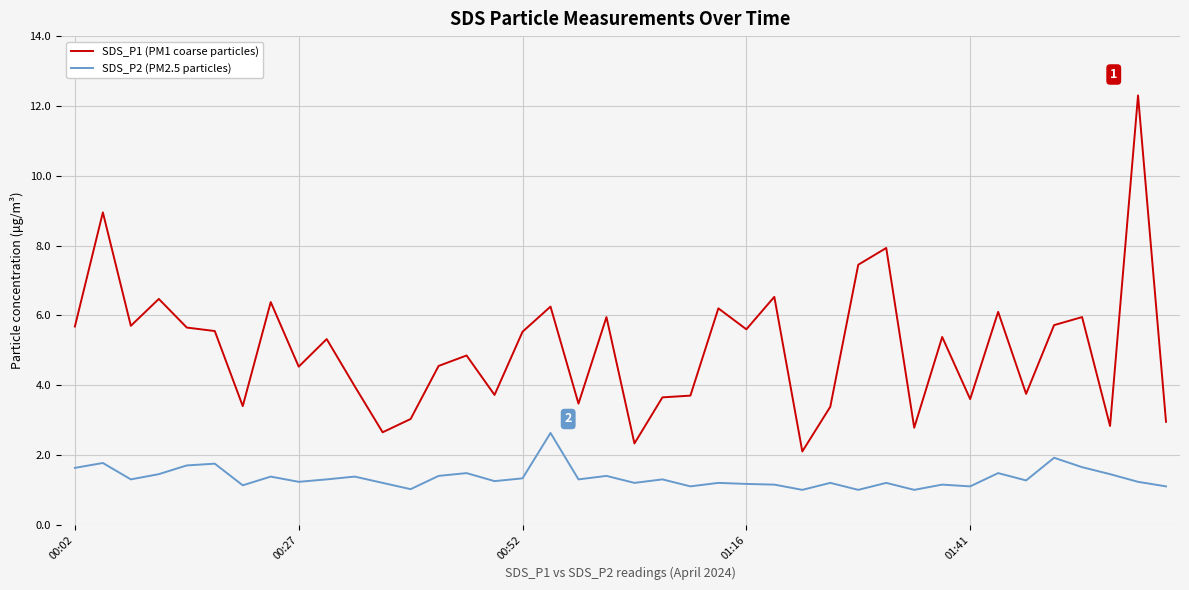

What is the difference between the maximum and minimum values in the SDS_P2 (PM2.5 particles) series?

1.6